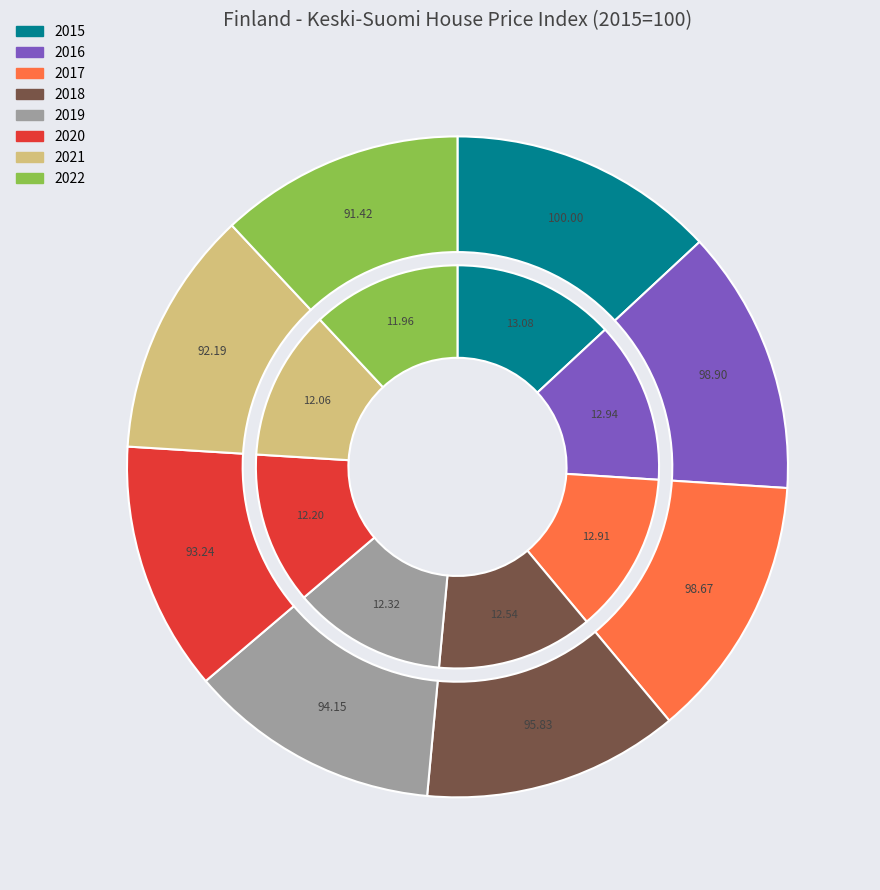

To the nearest percent, what percentage of the pie is 2018?

13%